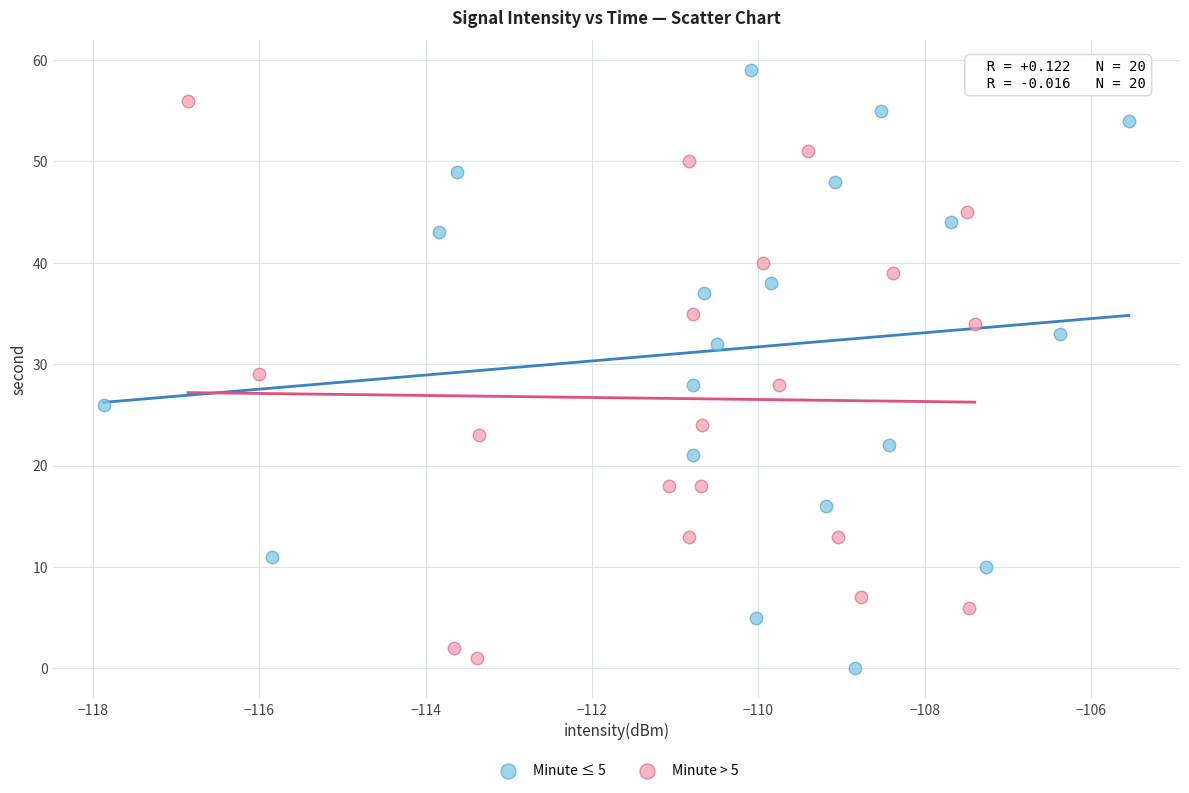

Which series reaches the maximum Y coordinate?

Minute ≤ 5